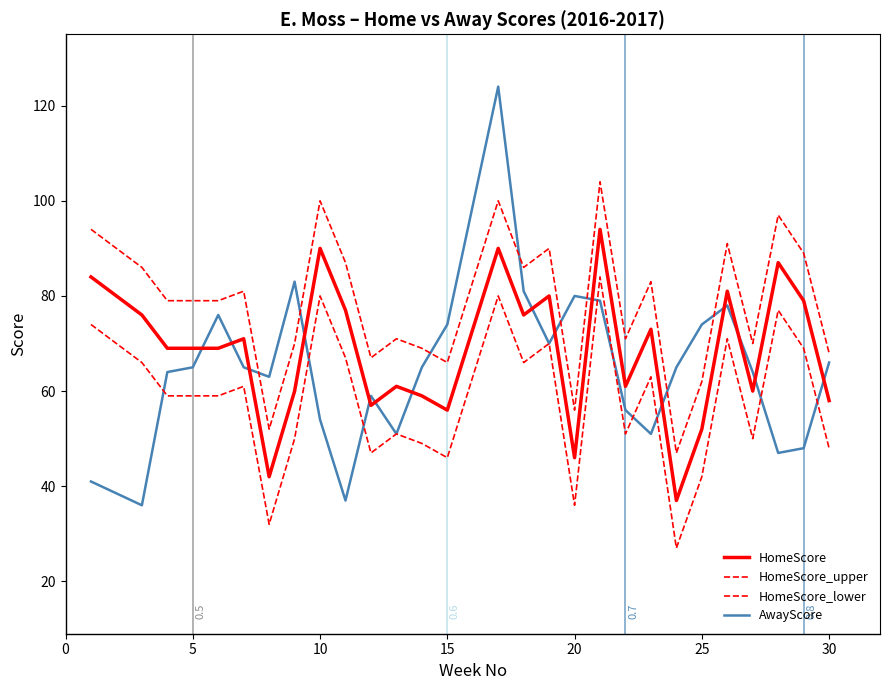

Does the chart have visible grid lines?

No